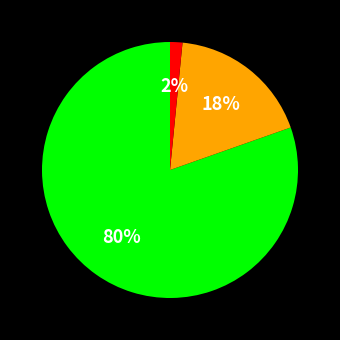

Does any single category account for the majority?

Yes